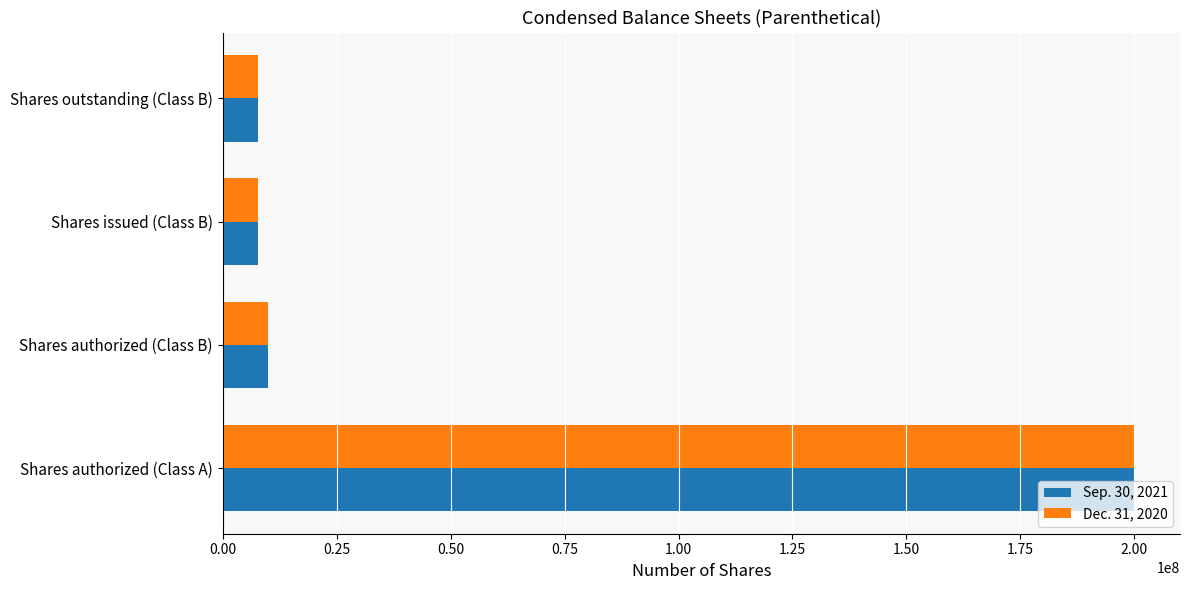

What is the highest value of the Sep. 30, 2021 series?

200000000